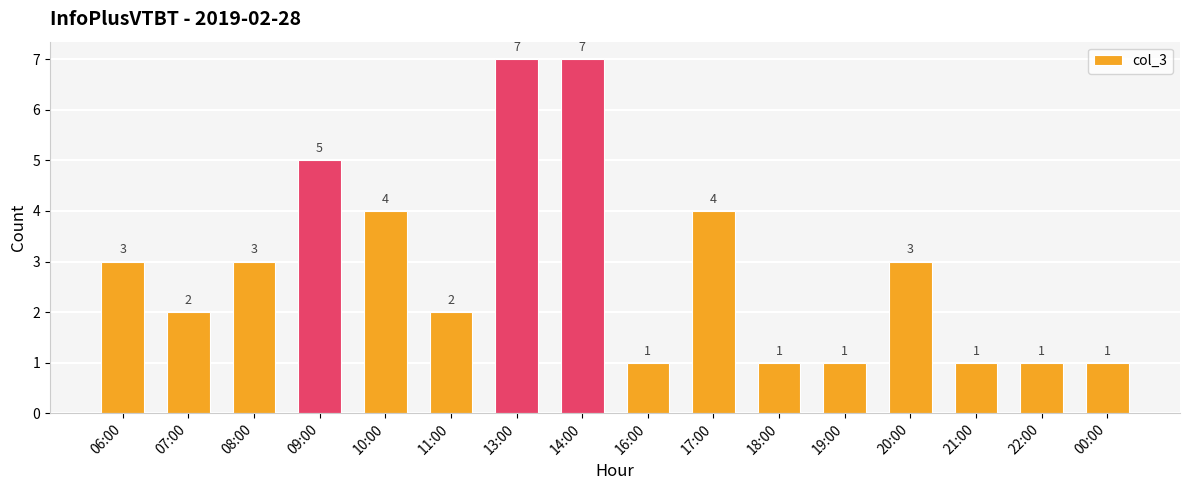

The value at 08:00 is 3. True or false?

True